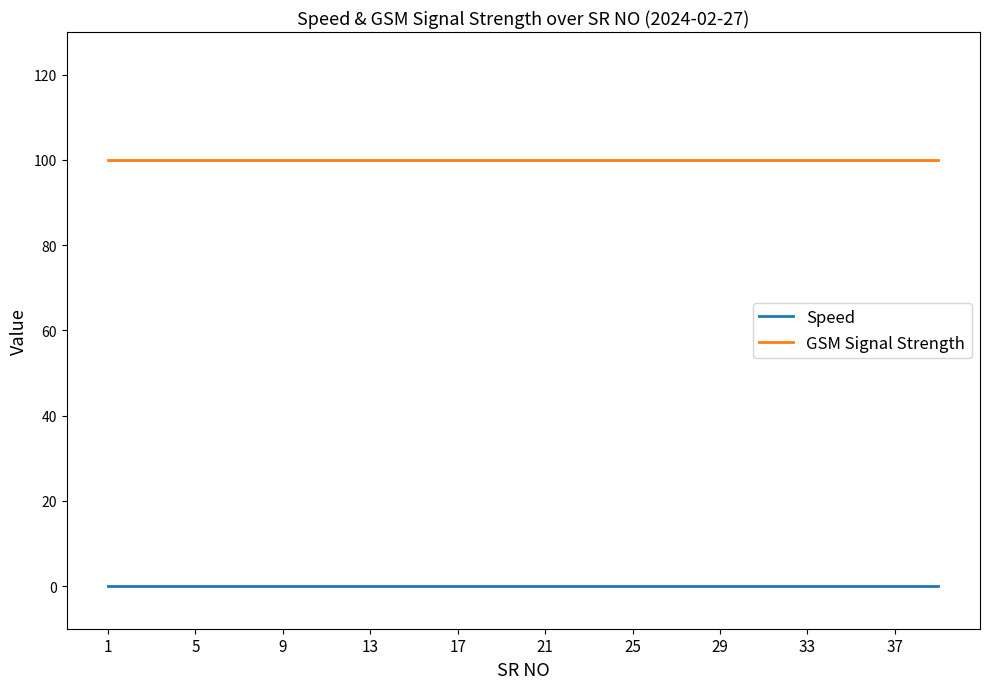

Which series has the largest total across all categories?

GSM Signal Strength